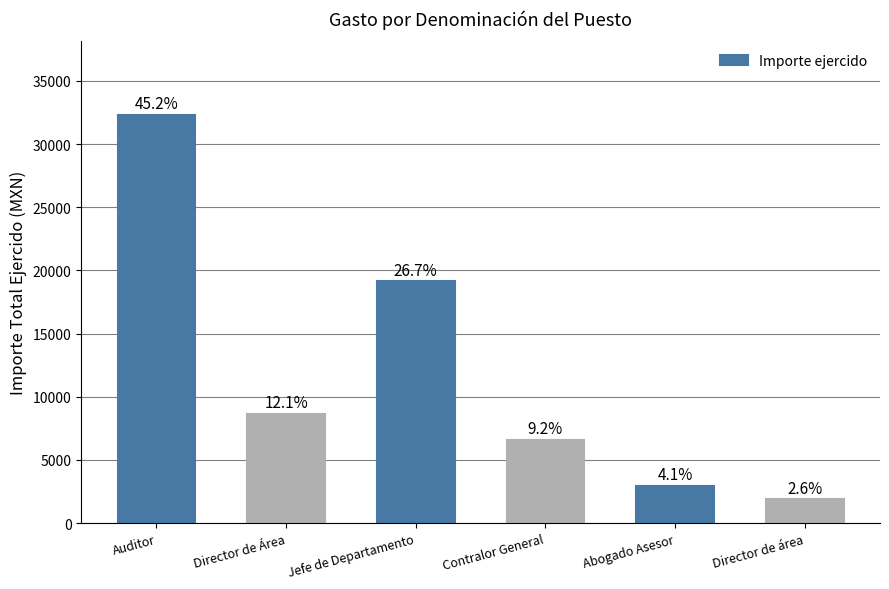

What is the value of the 2nd bar from the left?

8650